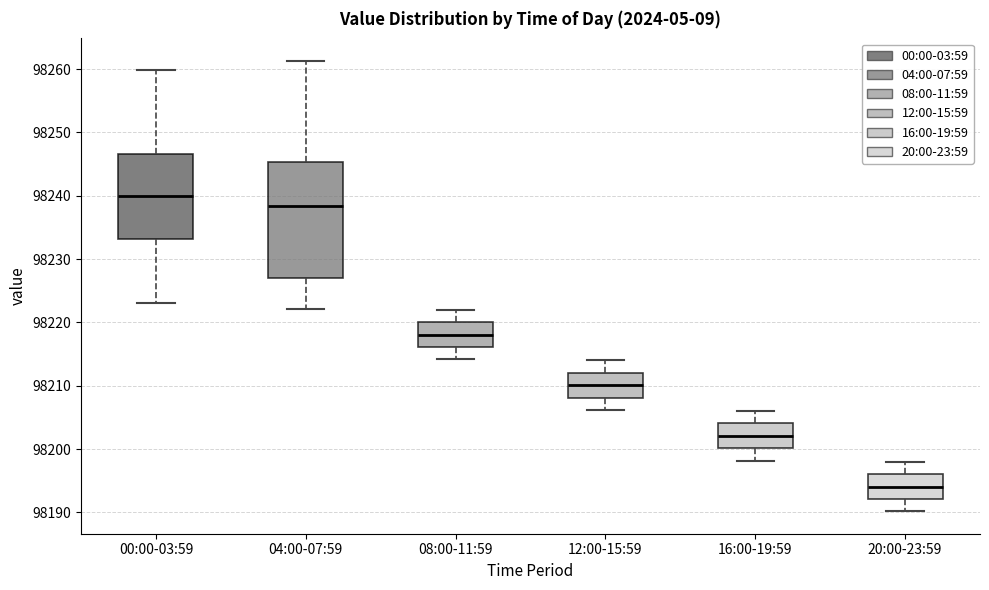

Reading left to right, transcribe this box plot: for each box, give where its median line is, the range the box spans, and where its two whiskers end, as read against the y-axis. The values are not printed on the chart, so give them approximately, as read against the axis.

00:00-03:59: median 98240, box 98233 to 98247, whiskers 98223 to 98260
04:00-07:59: median 98238, box 98227 to 98245, whiskers 98222 to 98261
08:00-11:59: median 98218, box 98216 to 98220, whiskers 98214 to 98222
12:00-15:59: median 98210, box 98208 to 98212, whiskers 98206 to 98214
16:00-19:59: median 98202, box 98200 to 98204, whiskers 98198 to 98206
20:00-23:59: median 98194, box 98192 to 98196, whiskers 98190 to 98198